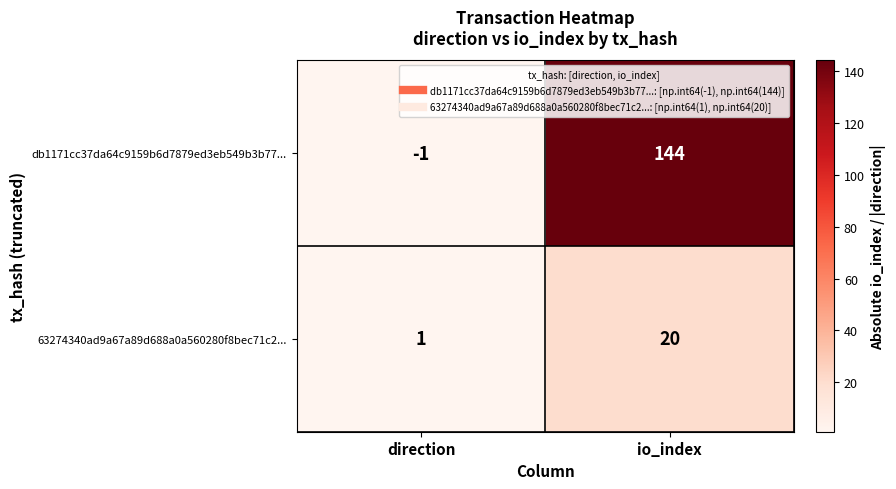

At how many categories does at least one series exceed 65?

1